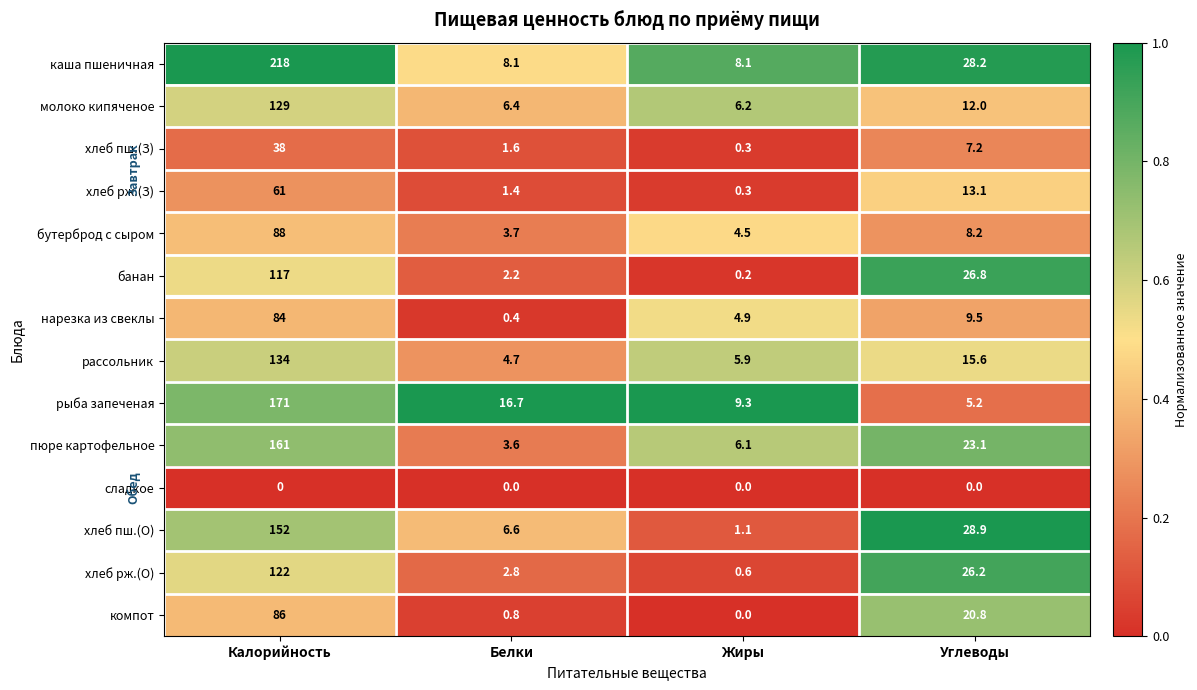

How many categories are shown in the chart?

4